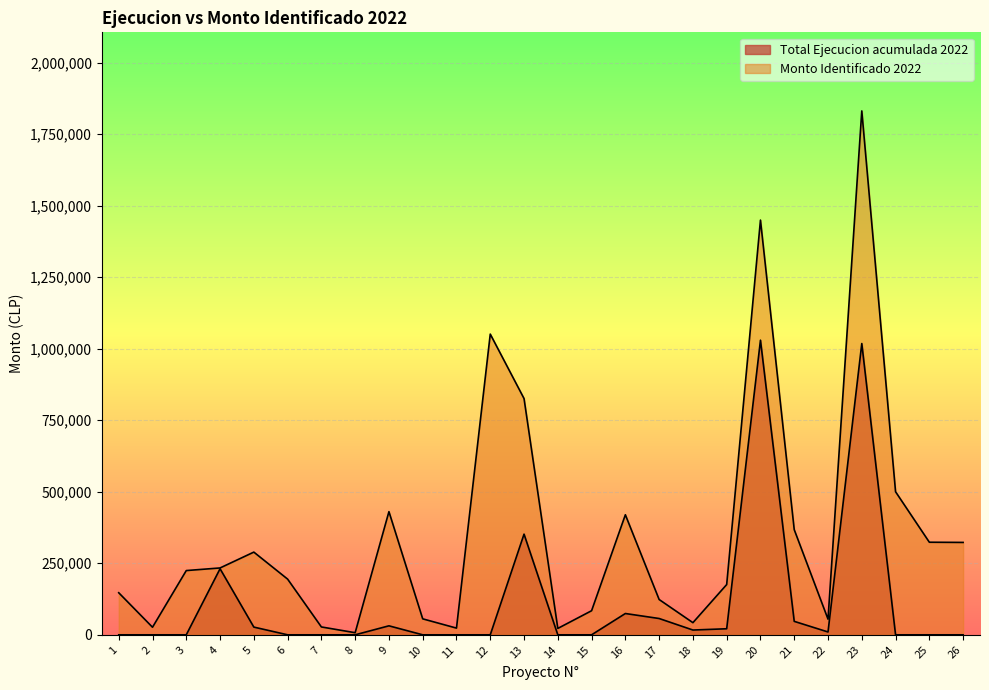

Reading left to right, transcribe all the data shown in this chart.

Total Ejecucion acumulada 2022: 0	0	0	230898	26984	0	0	0	31423	0	0	0	351833	0	0	74428	56978	16715	21150	1029736	47021	9919	1018007	0	0	0
Monto Identificado 2022: 147000	26500	224561	233672	289058	194687	27480	7350	430484	55805	23418	1050972	825667	22322	84207	419603	123379	42436	175694	1449433	367486	54748	1831022	500000	323585	322907